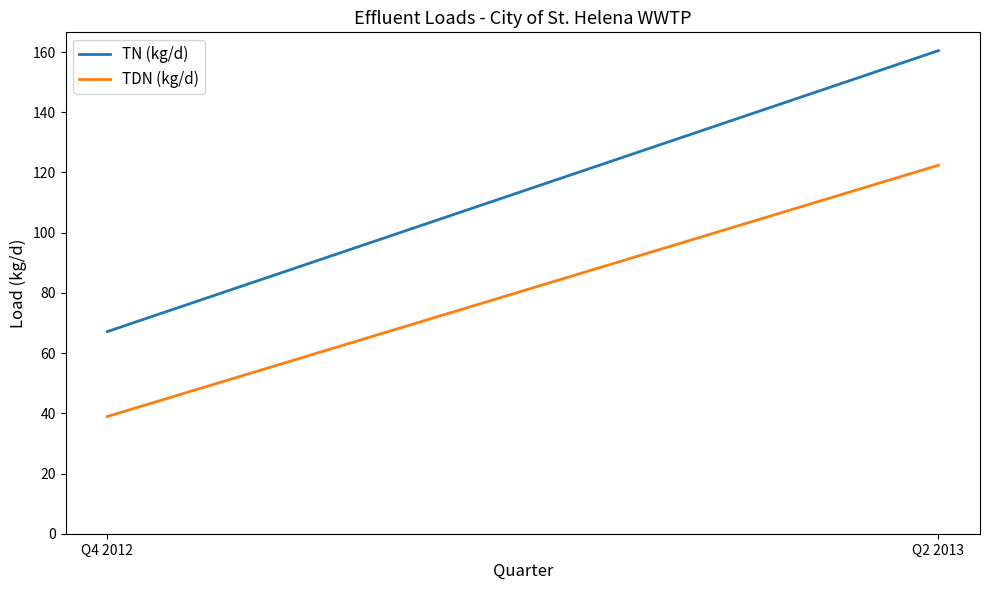

What is the minimum value for TN (kg/d)?

67.1